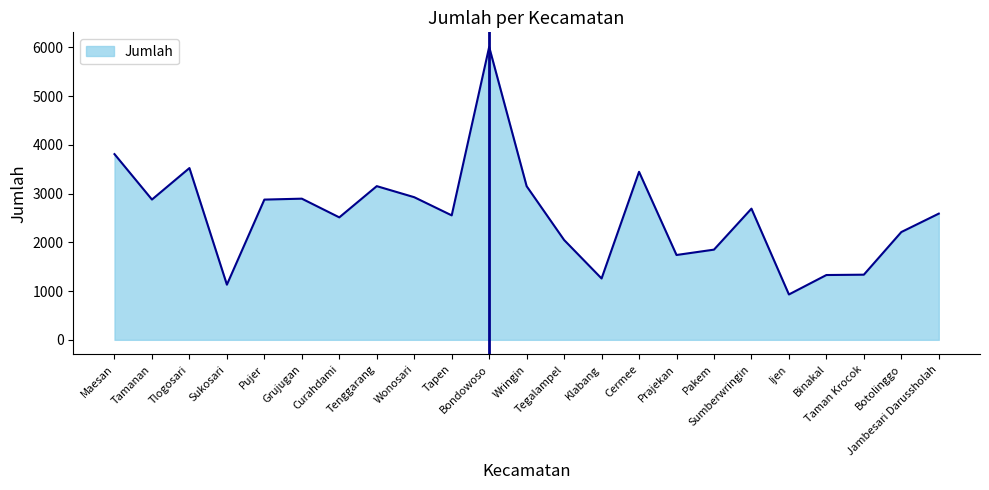

What is the difference between the maximum and minimum values?

5079